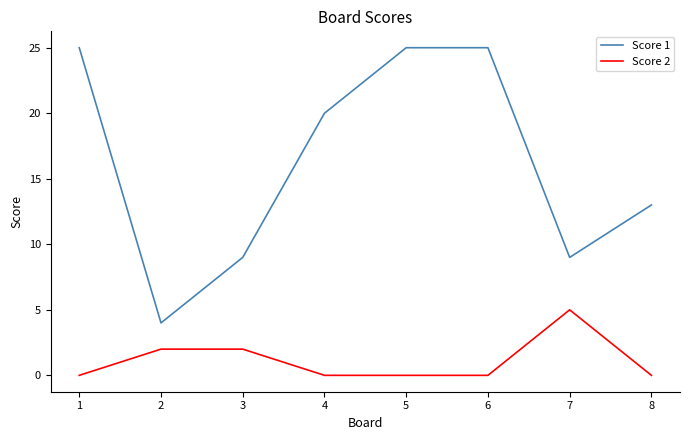

Which series has the largest range (max minus min)?

Score 1